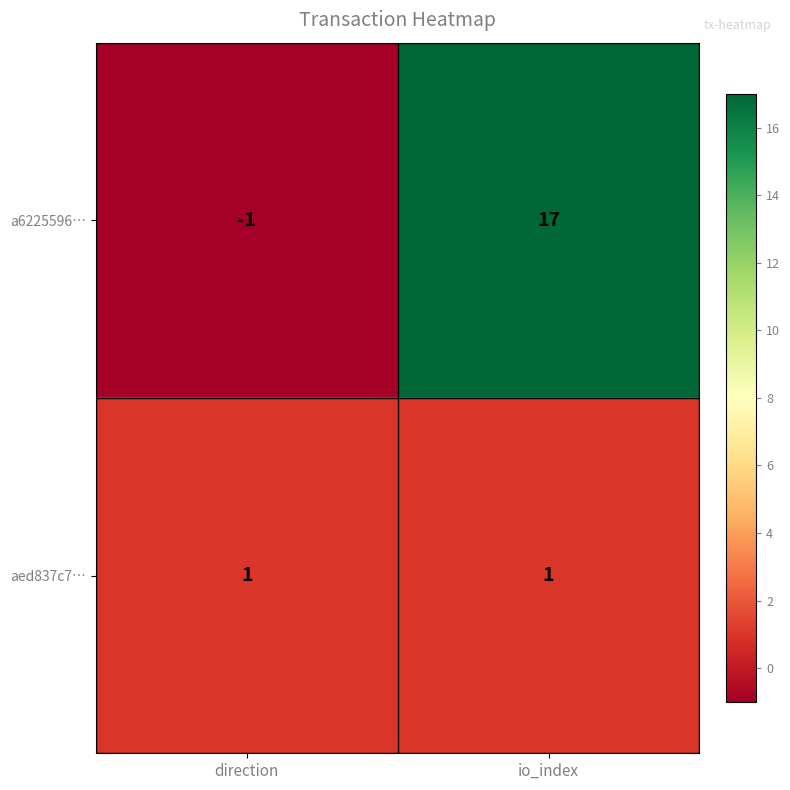

Reading right to left, what are all the values shown in this chart?

a6225596…: 17	-1
aed837c7…: 1	1